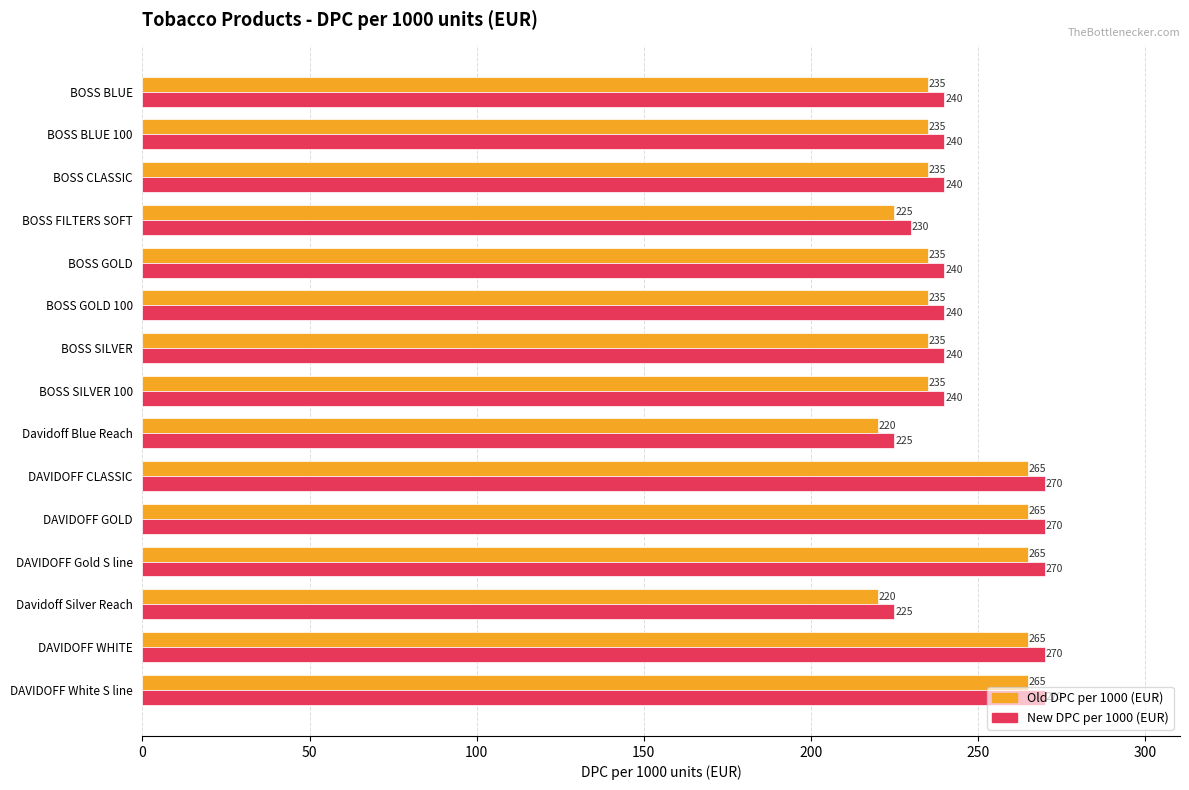

At how many categories does at least one series exceed 261?

5